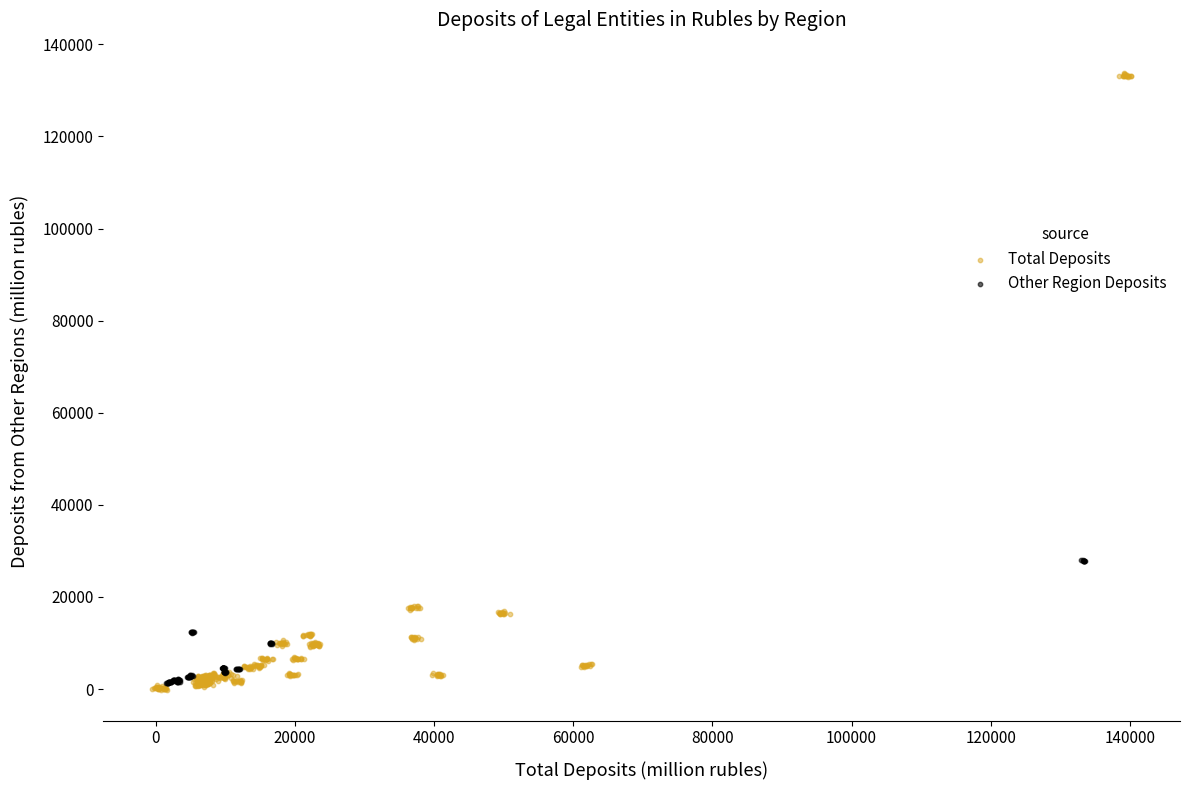

Which series contains the lowest Y value?

Total Deposits